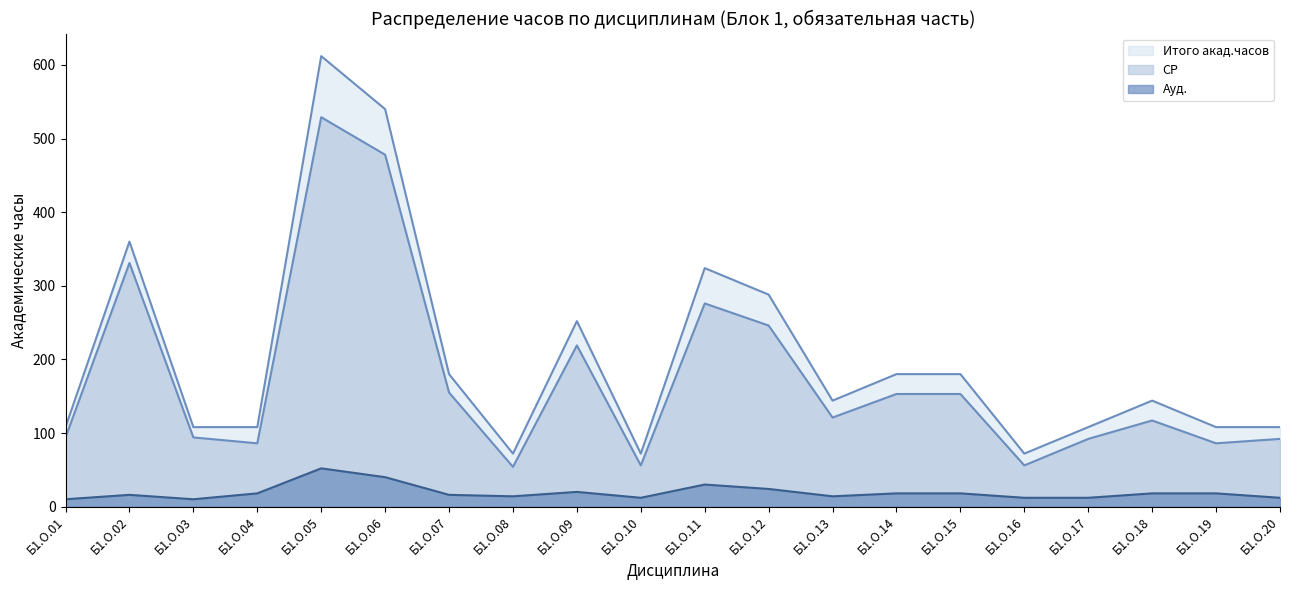

What is the sum of all Итого акад.часов values?

4068